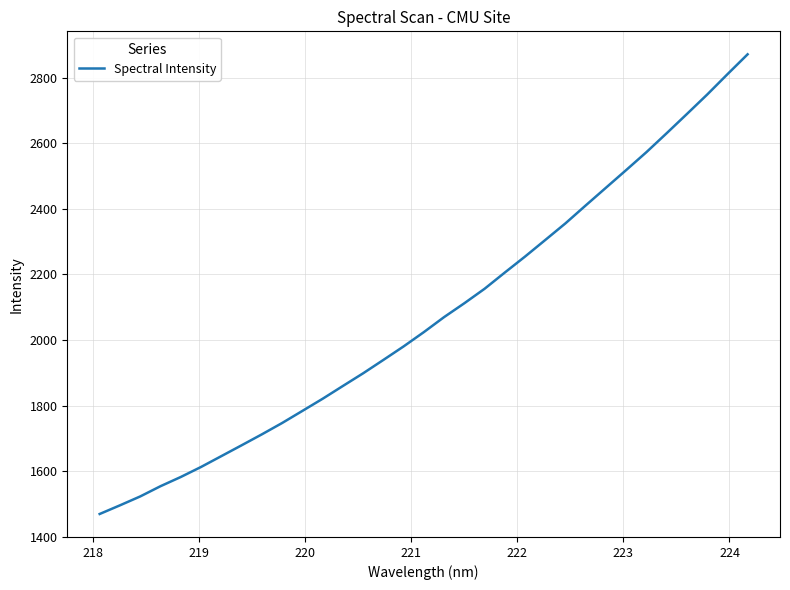

What is the minimum value shown in the chart?

1469.1